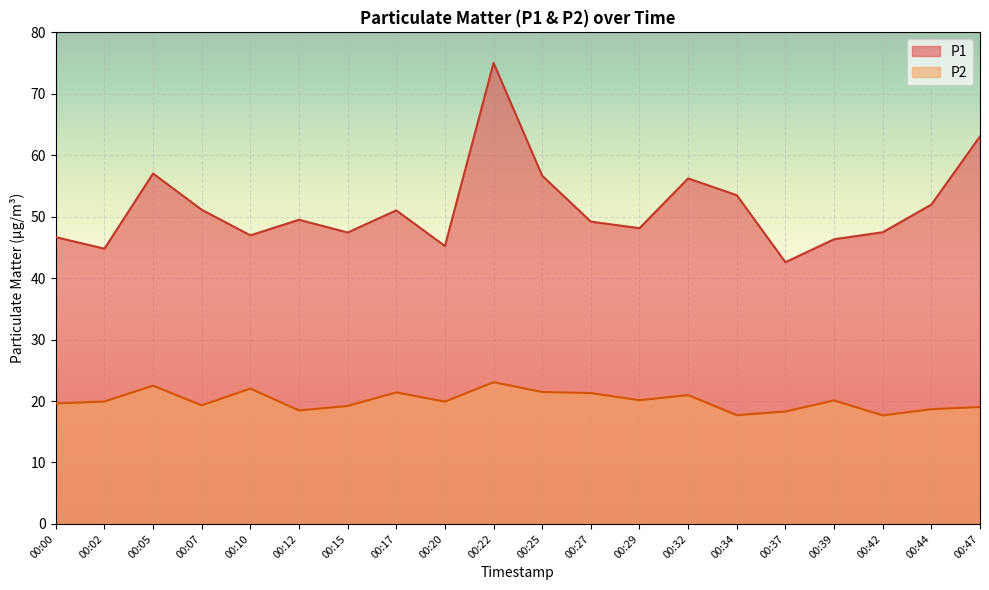

True or false: P1 and P2 cross at least once.

False